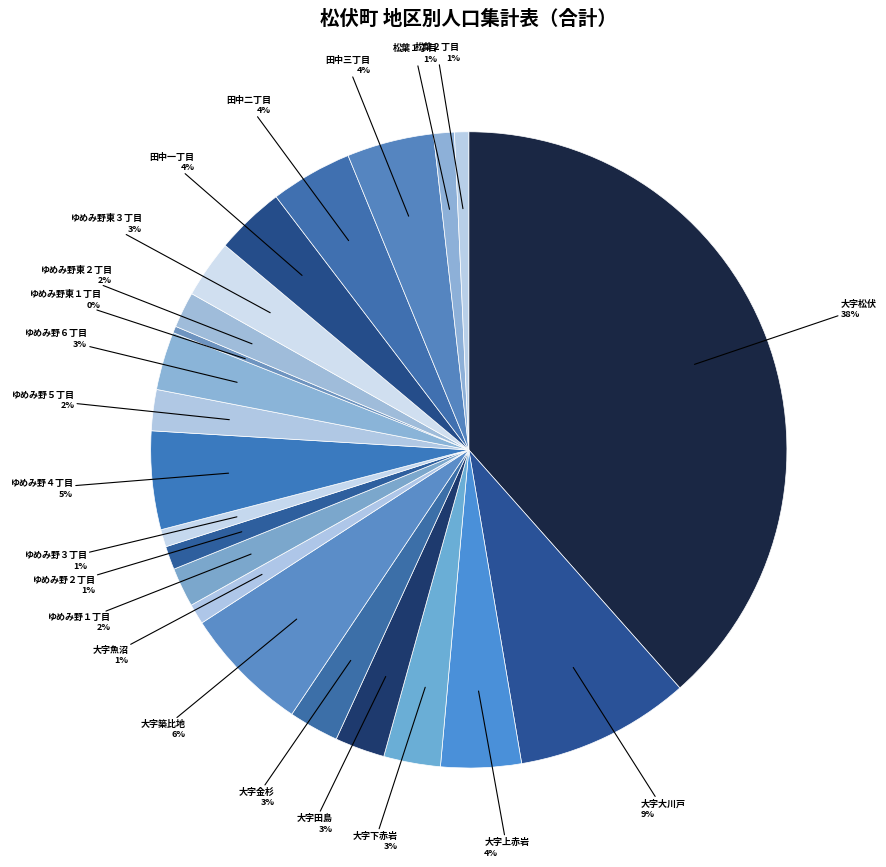

Count the number of slices in the pie.

22